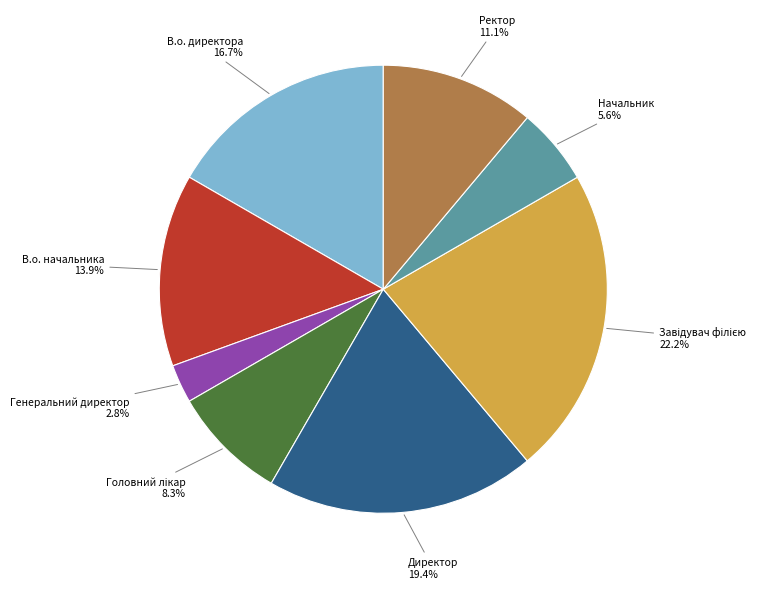

Is there a majority slice in this chart?

No